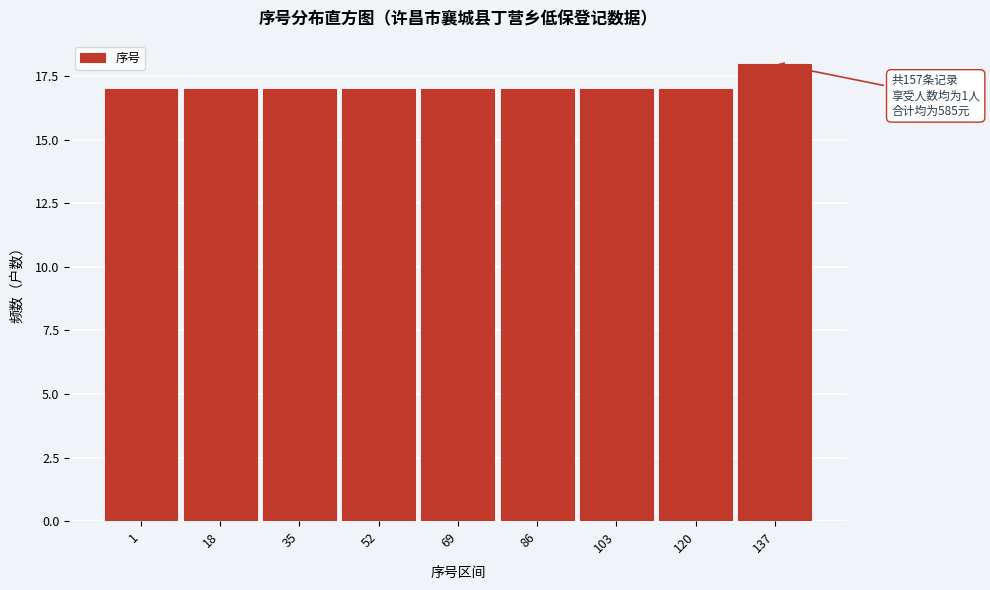

Reading left to right, list all the values displayed in this chart.

1=17	18=17	35=17	52=17	69=17	86=17	103=17	120=17	137=18